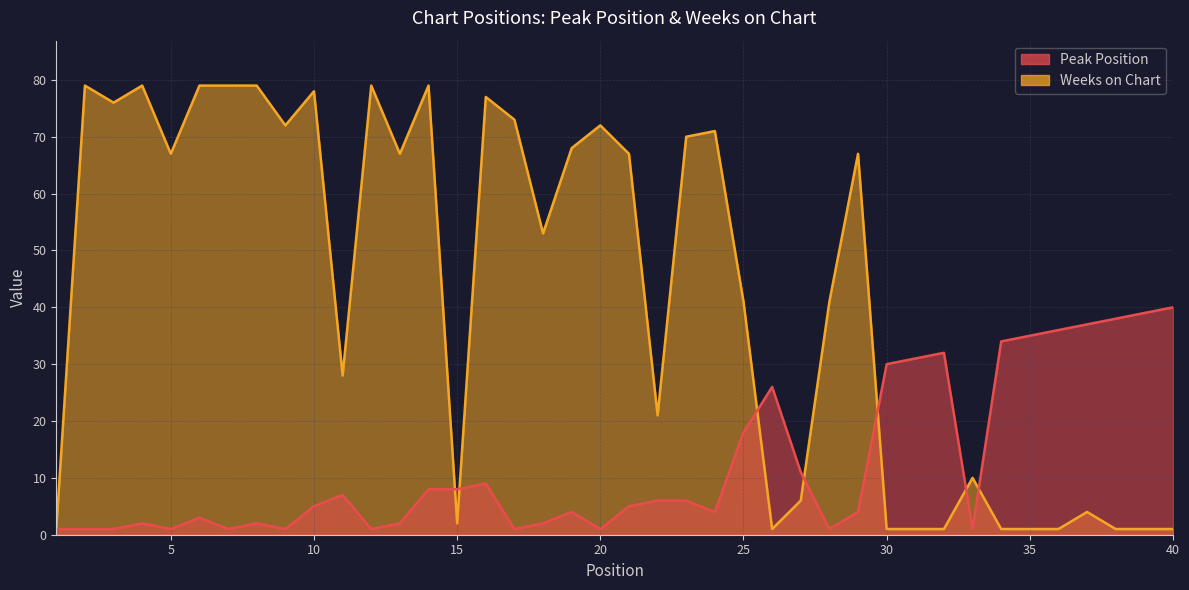

Rank the categories by Peak Position value from lowest to highest.

1, 2, 3, 5, 7, 9, 12, 17, 20, 28, 33, 4, 8, 13, 18, 6, 19, 24, 29, 10, 21, 22, 23, 11, 14, 15, 16, 27, 25, 26, 30, 31, 32, 34, 35, 36, 37, 38, 39, 40